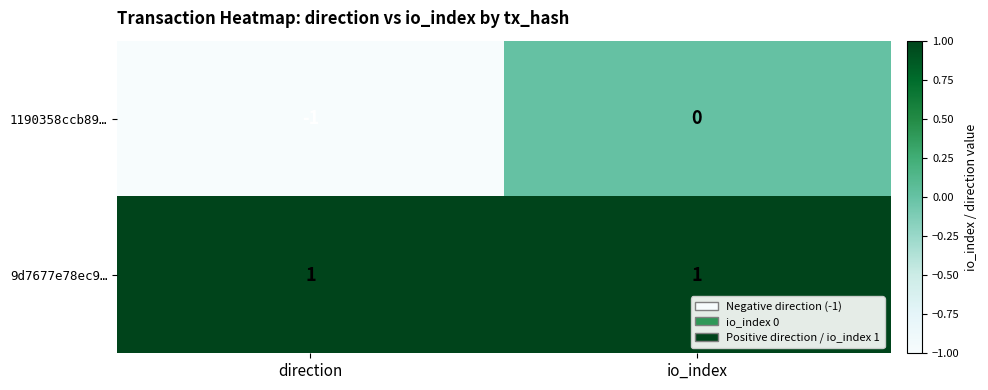

True or false: 1190358ccb89… has a value of 0 at io_index.

True